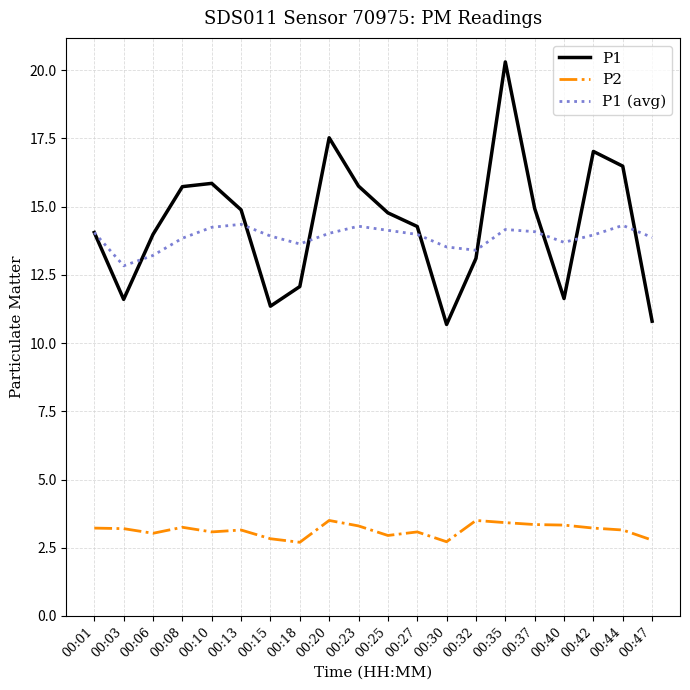

At which category is the sum across all series the highest?

00:35